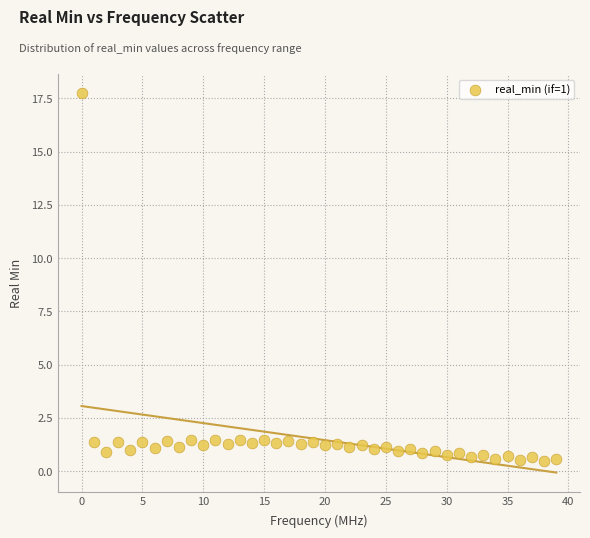

How many points are shown in the scatter plot?

40